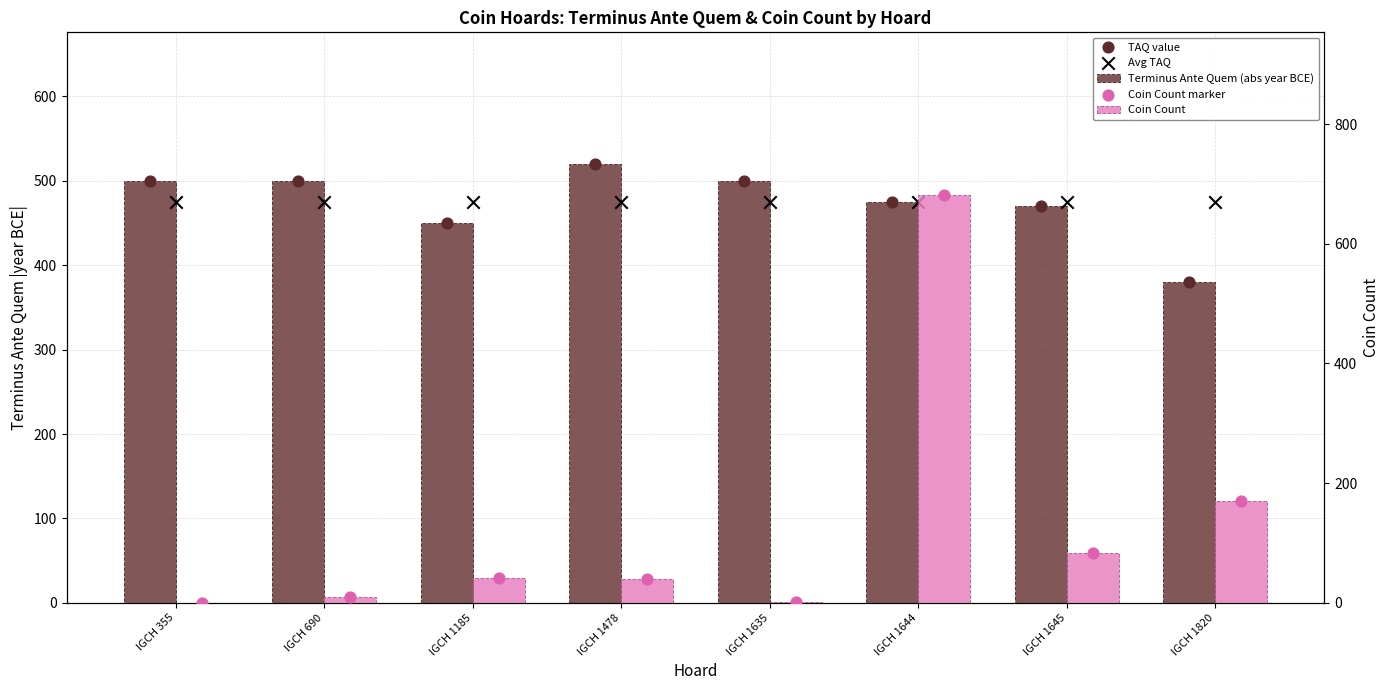

At how many categories does at least one series exceed 456?

6